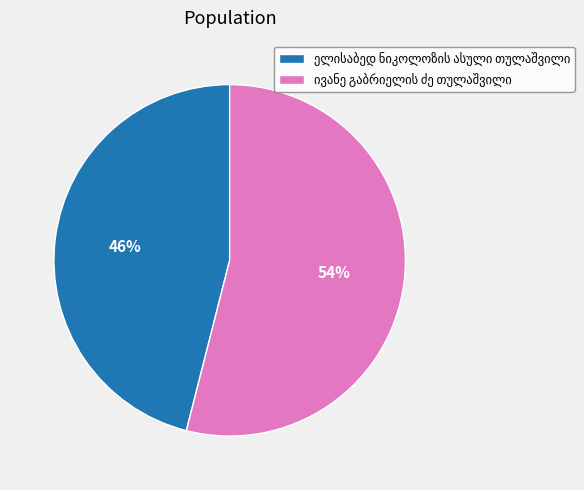

To the nearest percent, what is the average slice percentage?

50%